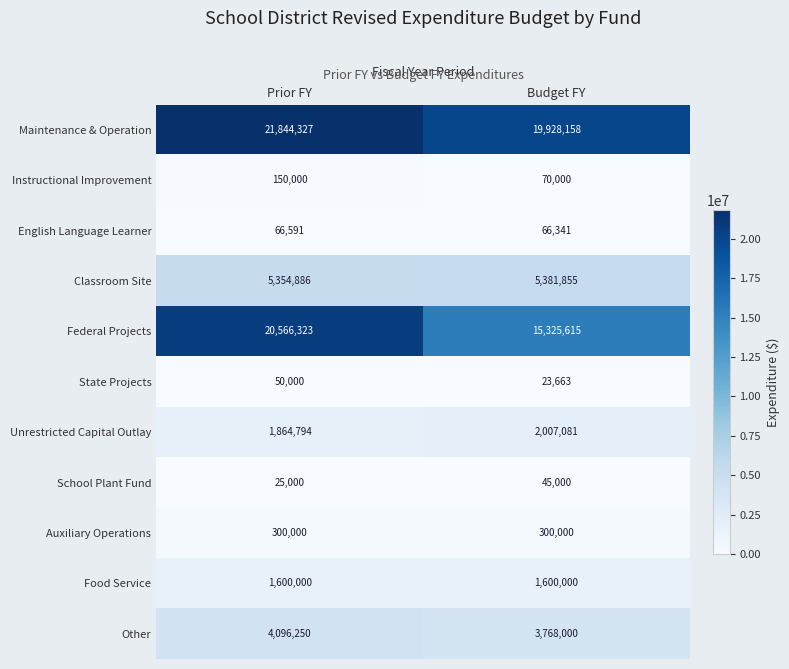

At Budget FY, list the series in order from smallest to largest.

State Projects, School Plant Fund, English Language Learner, Instructional Improvement, Auxiliary Operations, Food Service, Unrestricted Capital Outlay, Other, Classroom Site, Federal Projects, Maintenance & Operation